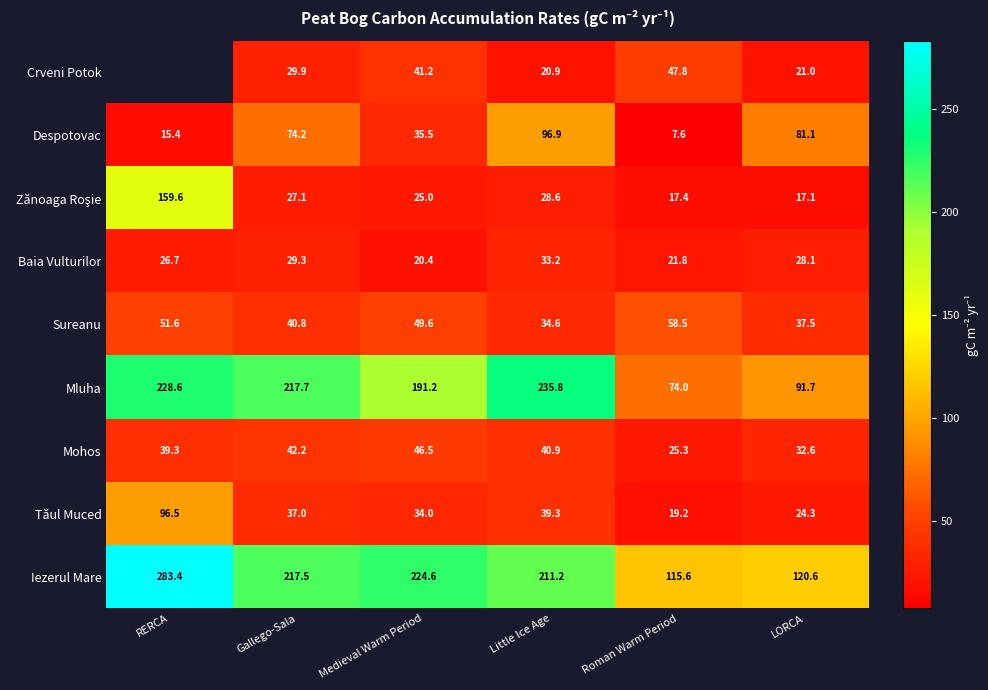

Is it true that Mohos equals 40.9 at Little Ice Age?

True